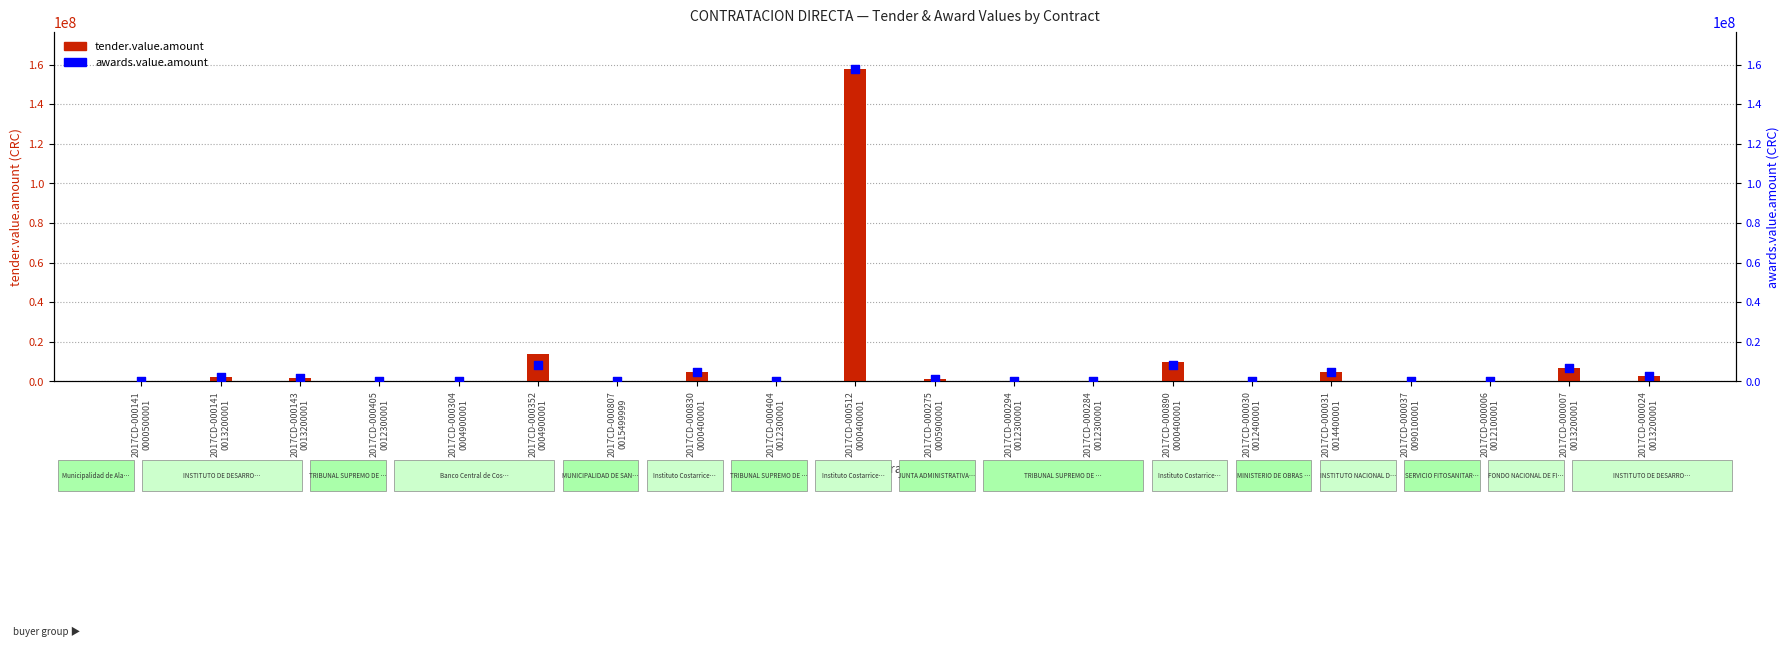

Which series has the widest spread of Y values?

tender.value.amount